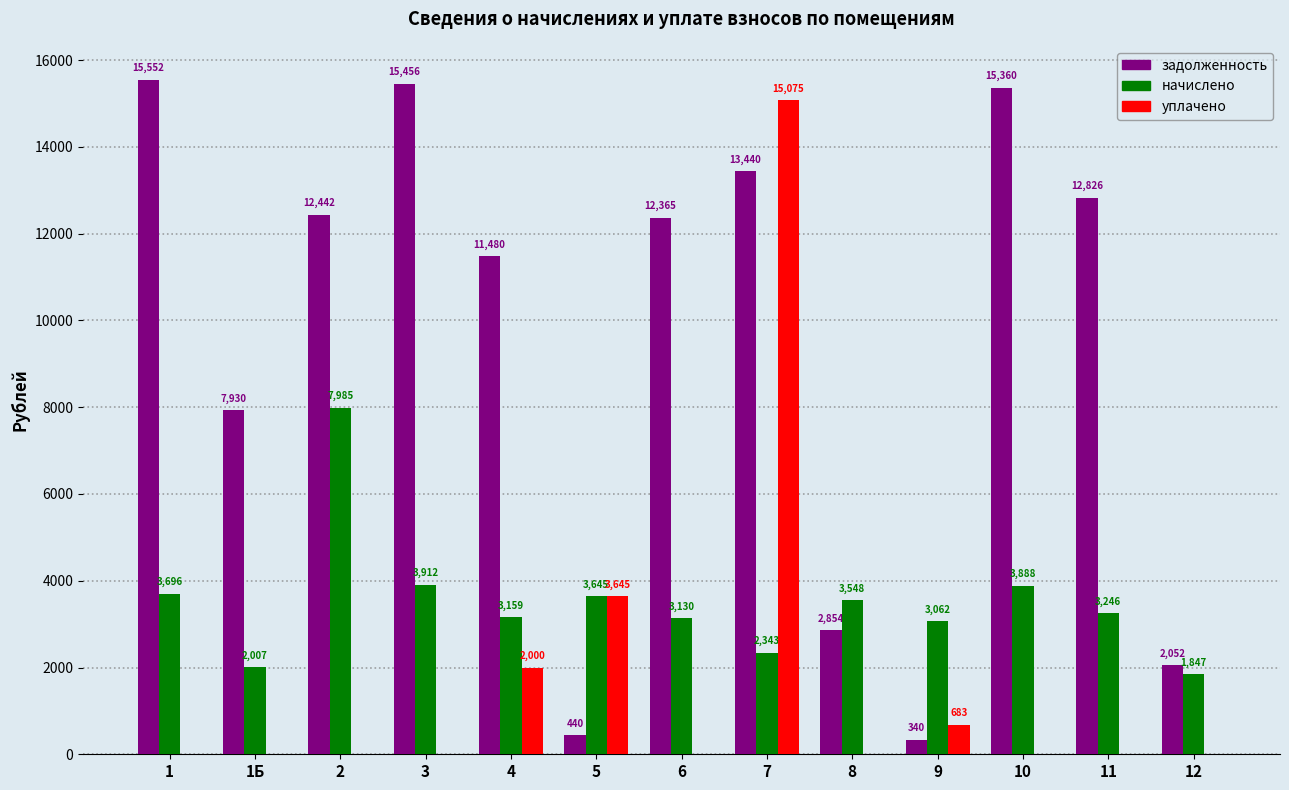

What is the greatest value displayed?

15552.0